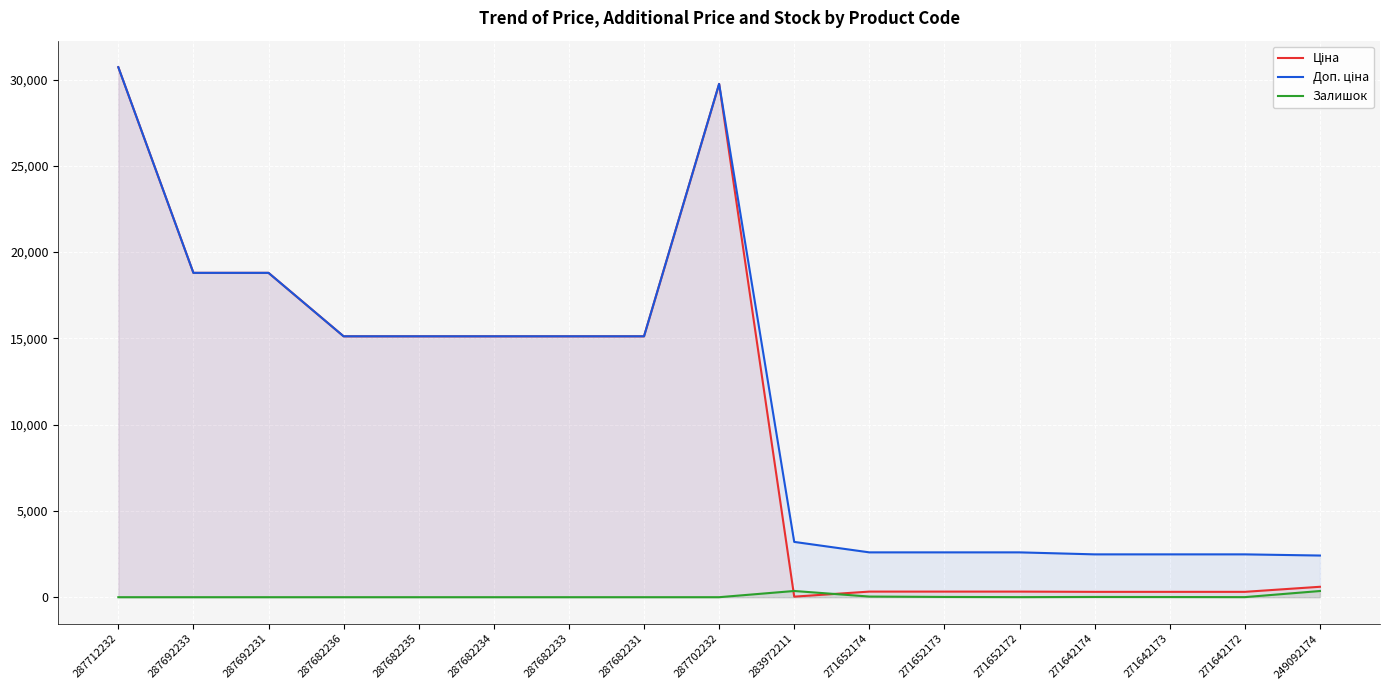

How many interior local peaks does the Доп. ціна series have?

1